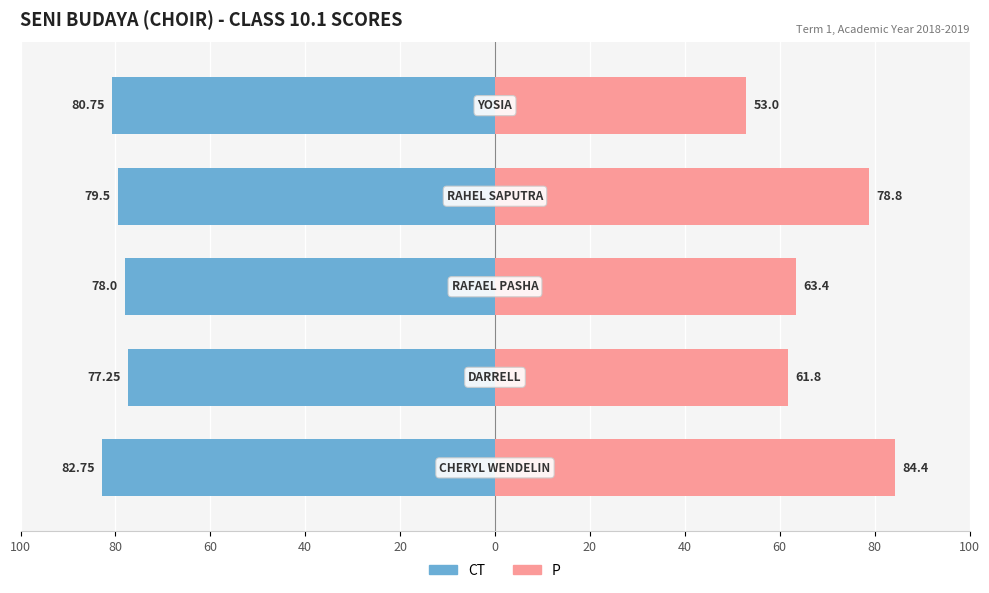

Reading right to left, extract all data points from this chart.

CT: 100=-80.8	80=-79.5	60=-78.0	40=-77.2	20=-82.8
P: 100=53.0	80=78.8	60=63.4	40=61.8	20=84.4